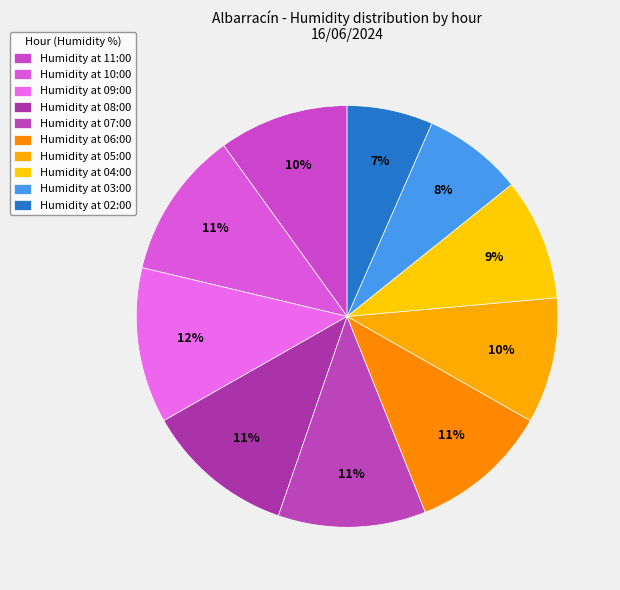

Which slice is the smallest?

02:00